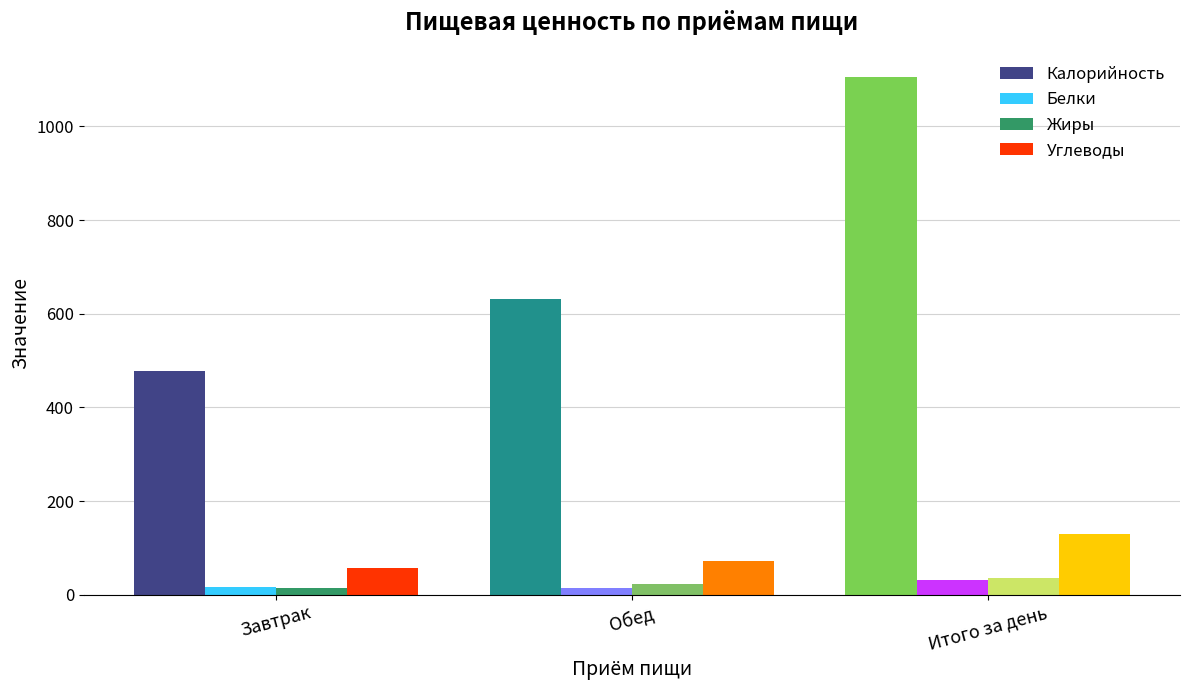

What is the minimum value for Жиры?

13.5